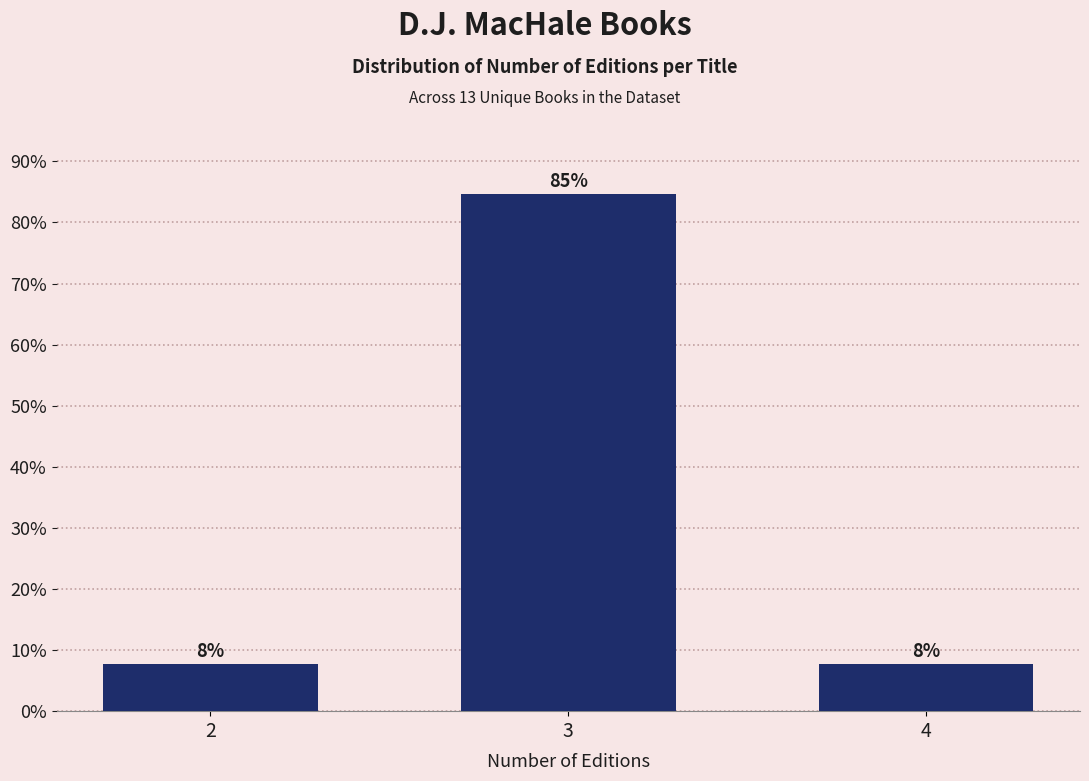

Does the chart contain any negative values?

No